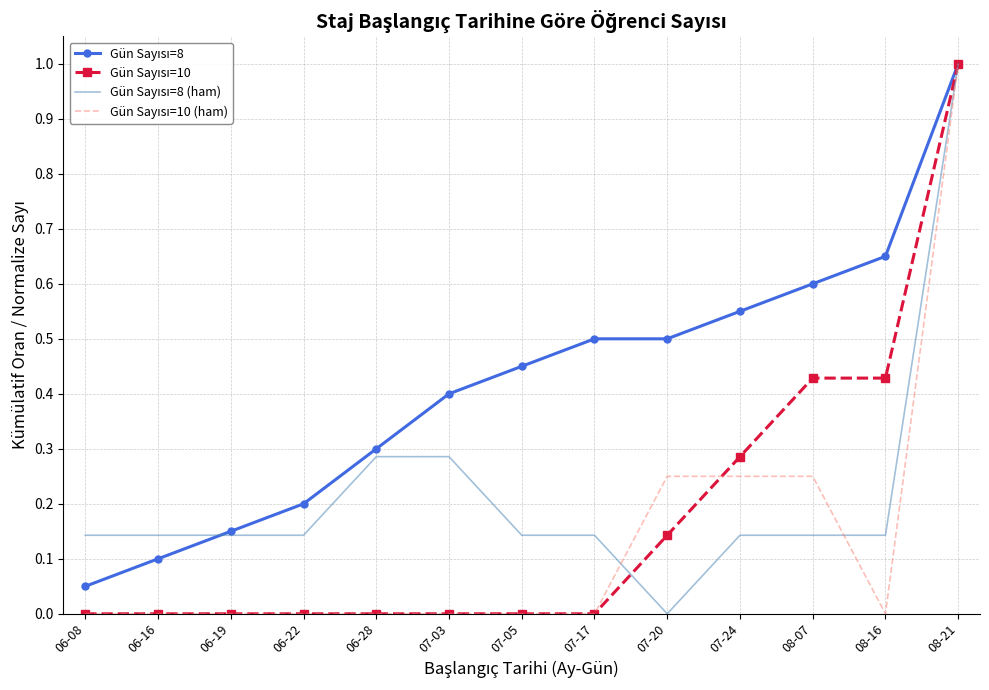

What is the greatest value displayed?

1.0